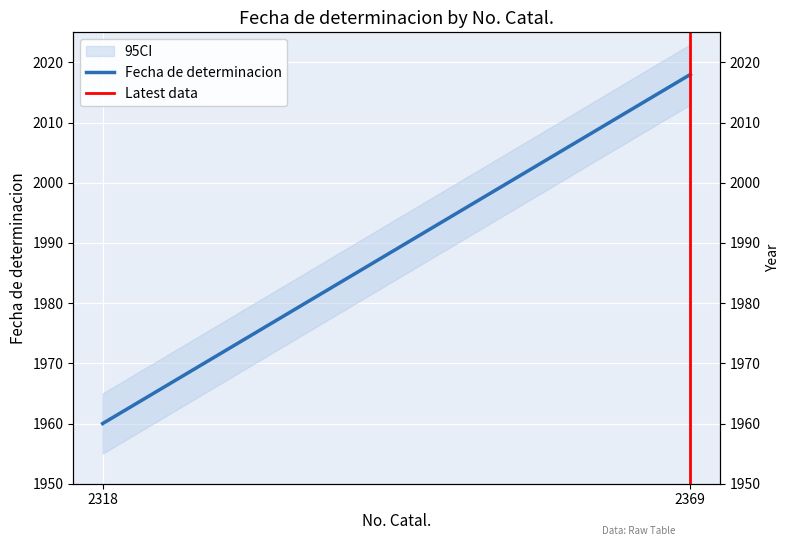

What is the change in value from 2318 to 2369?

+58